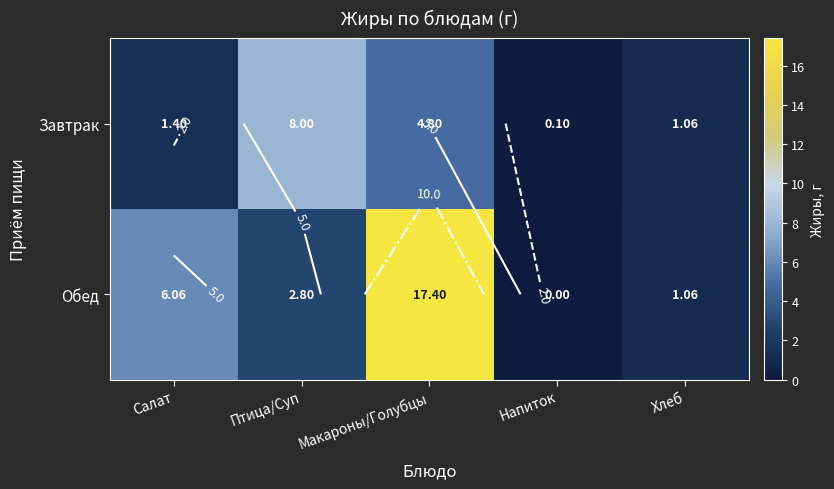

Is it true that Обед equals 17.4 at Макароны/Голубцы?

True